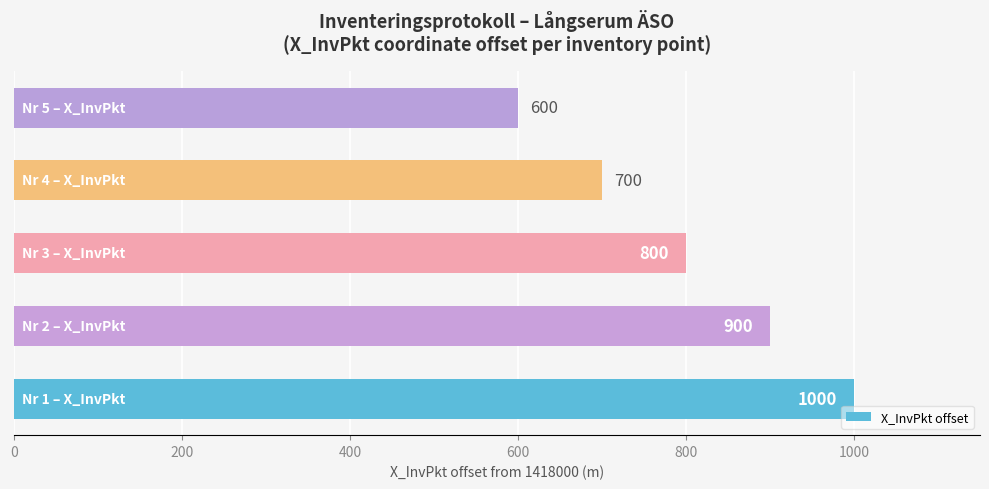

How many values are between 700 and 900?

3